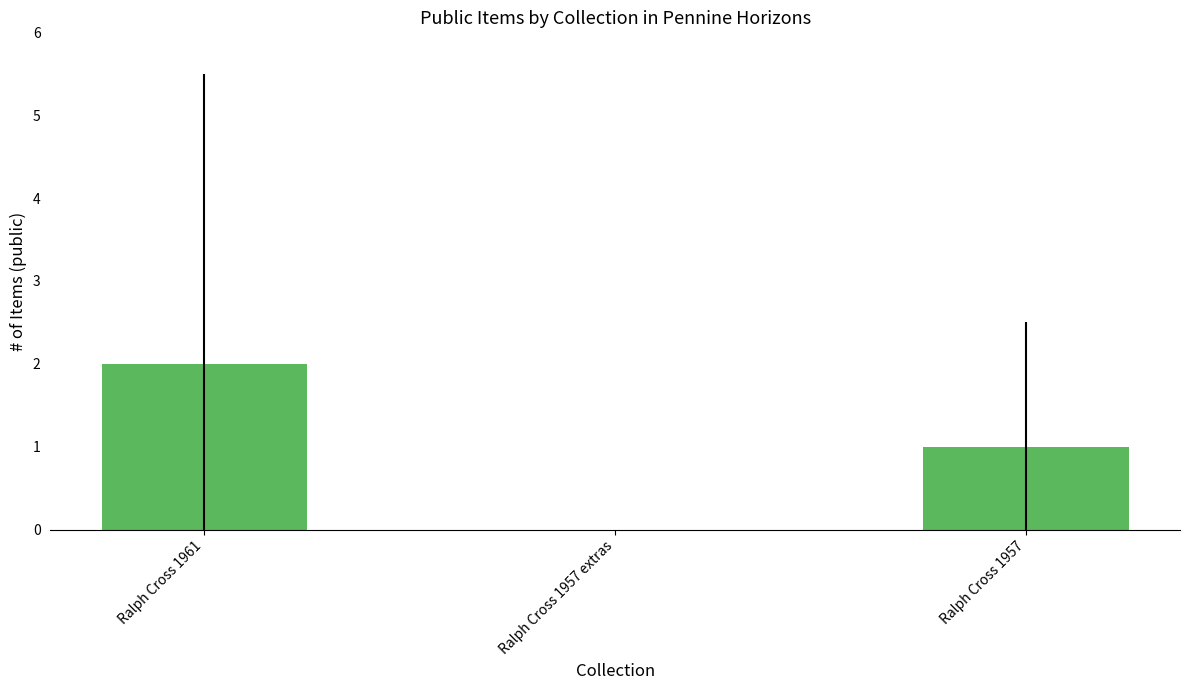

The value at Ralph Cross 1961 is 1. True or false?

False